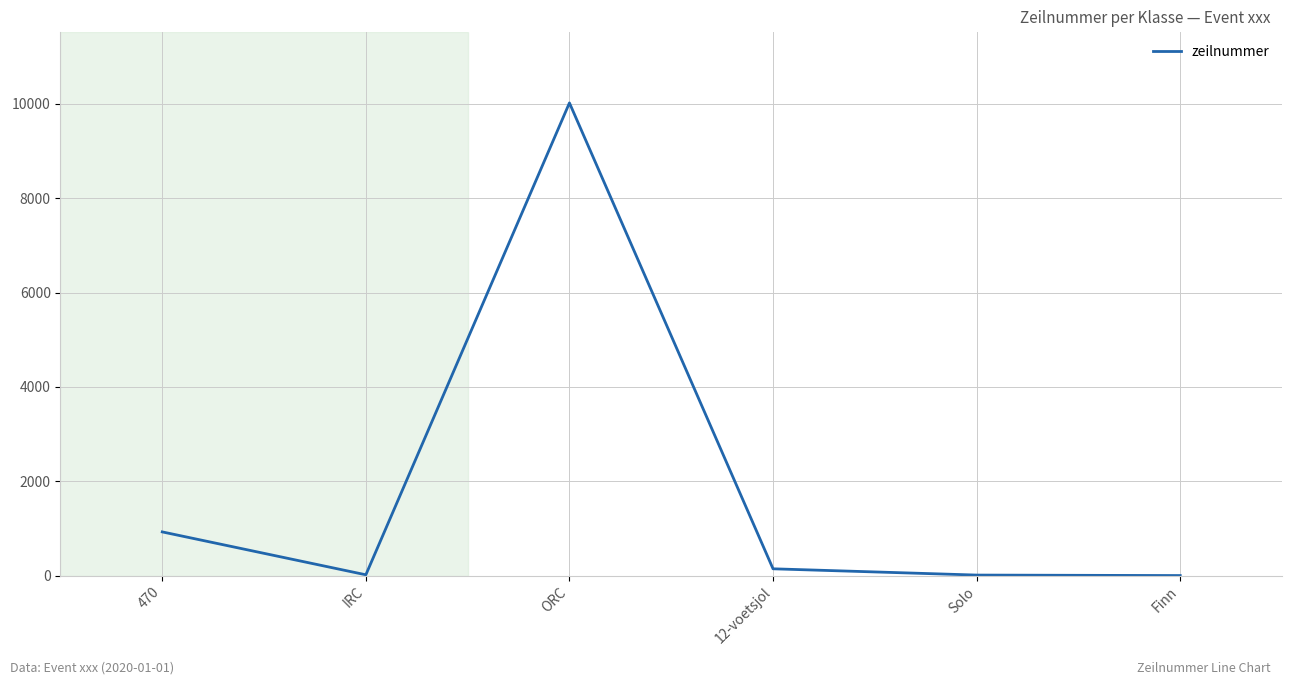

What is the average value?

1853.6